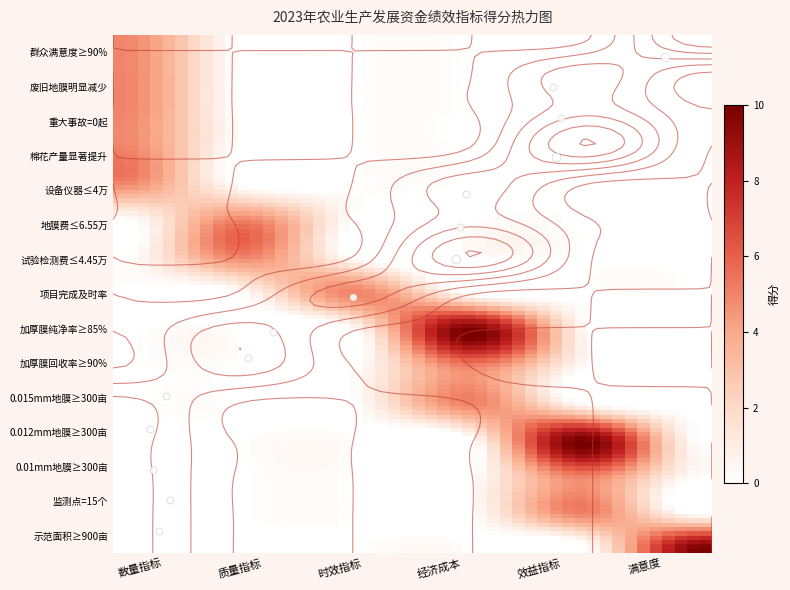

Is the value of 时效指标 at 6 greater than the value of 效益指标 at 1?

No